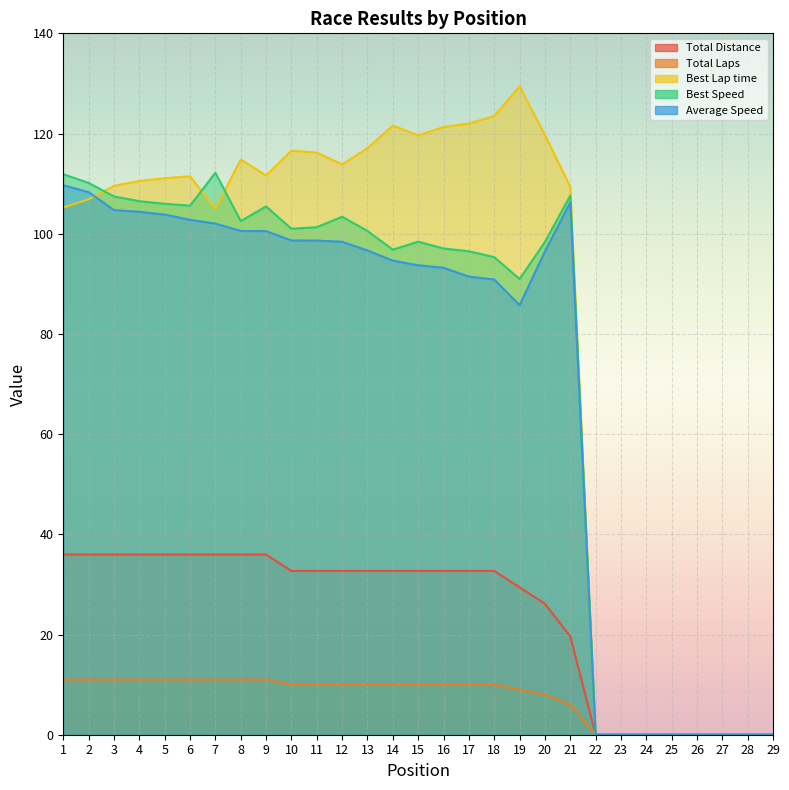

Between 21 and 10, which is larger?

10